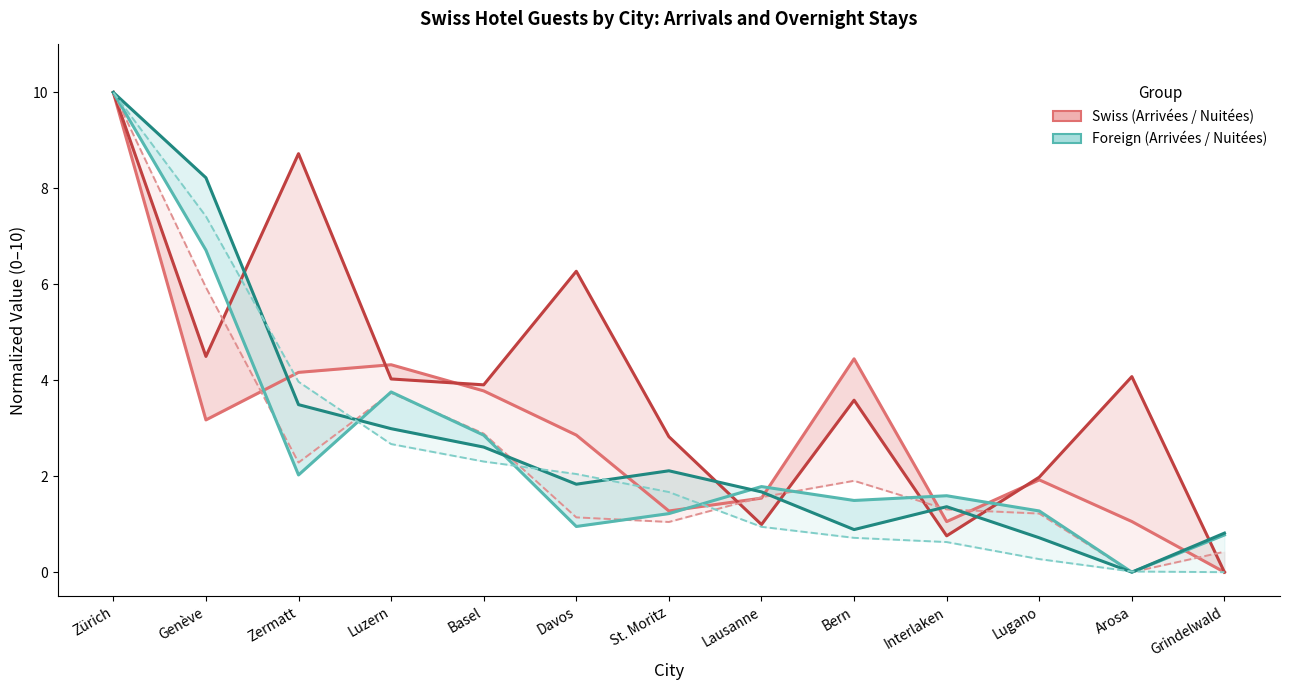

Which series has the widest spread of values?

Arrivées suisses